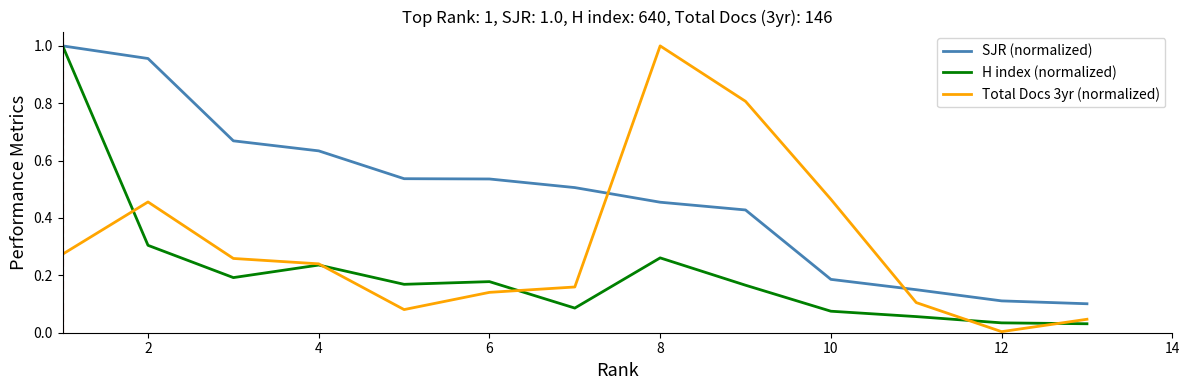

Which series ends up on top after the final intersection of SJR (normalized) and Total Docs 3yr (normalized)?

SJR (normalized)